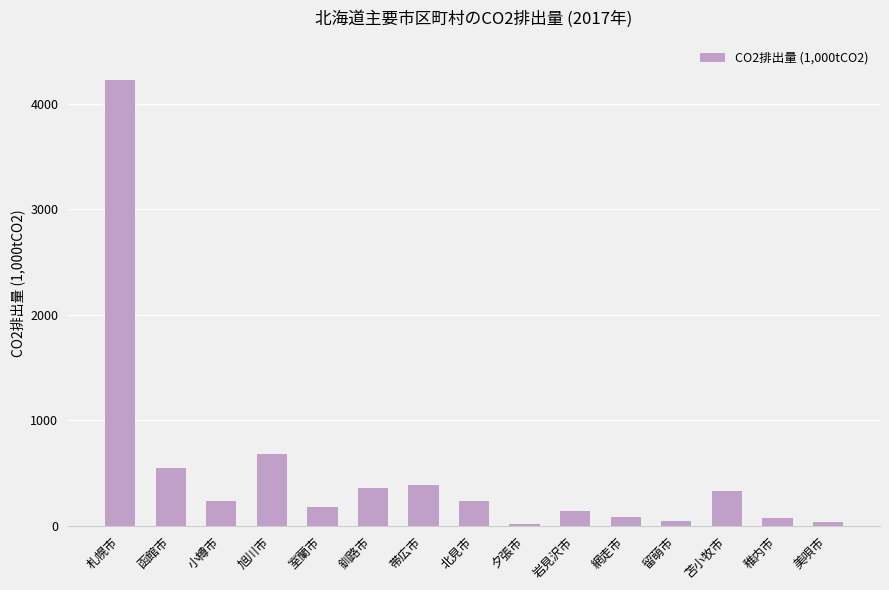

Which category has the highest value across all series?

札幌市